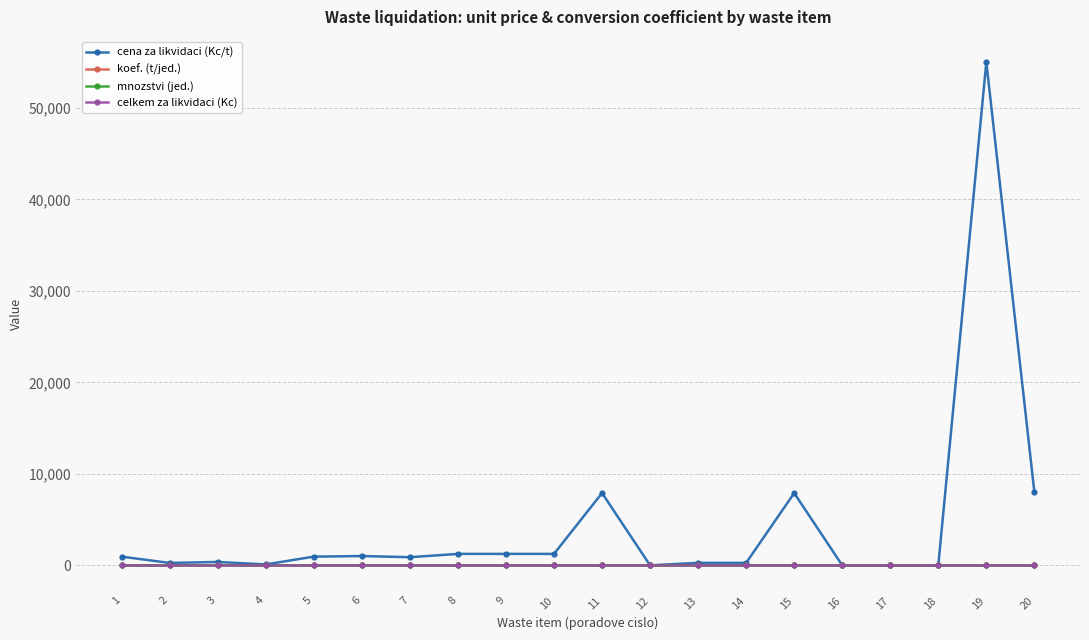

True or false: mnozstvi (jed.) and cena za likvidaci (Kc/t) cross at least once.

False